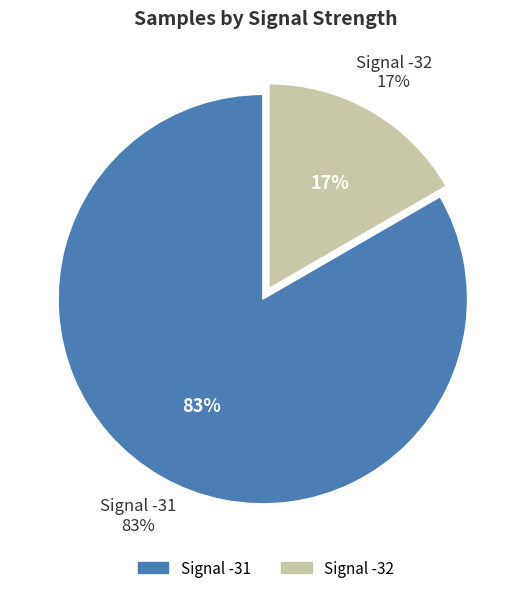

Between -31 and -31, which is larger?

-31